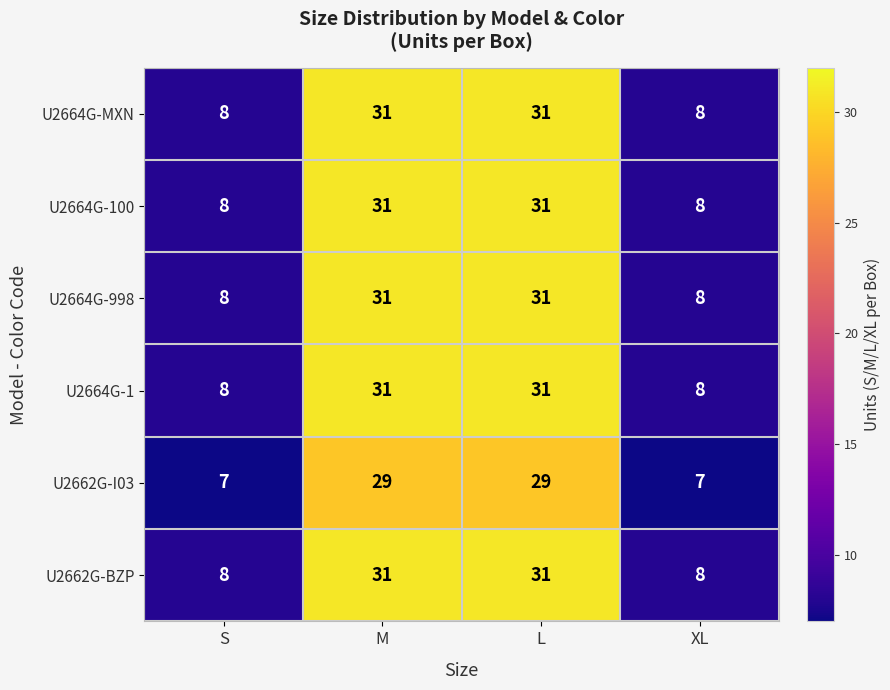

At how many categories does at least one series exceed 30?

2